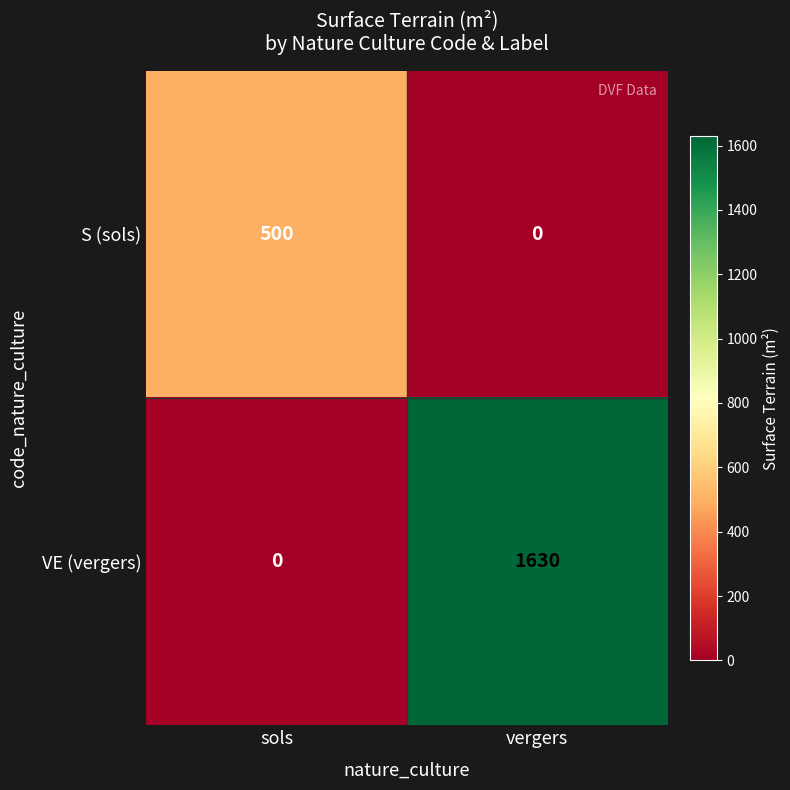

Reading left to right, what are all the values shown in this chart?

S (sols): sols=500	vergers=0
VE (vergers): sols=0	vergers=1630